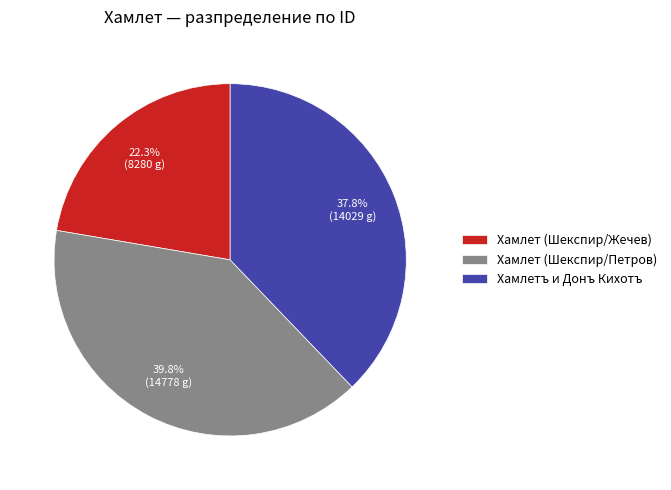

How many segments does this pie chart have?

3